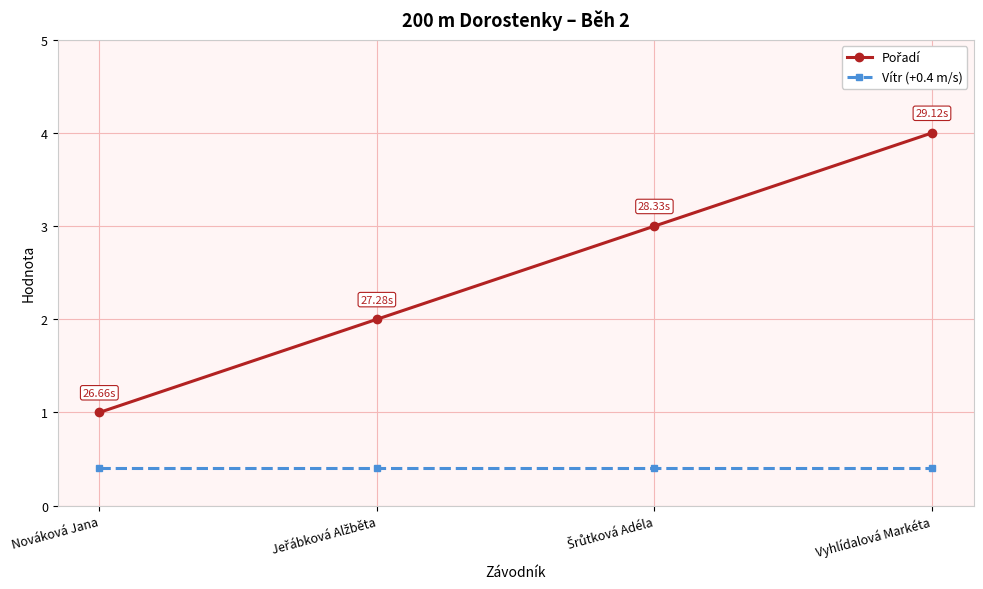

What is the average value of the Vítr (+0.4 m/s) series?

0.4